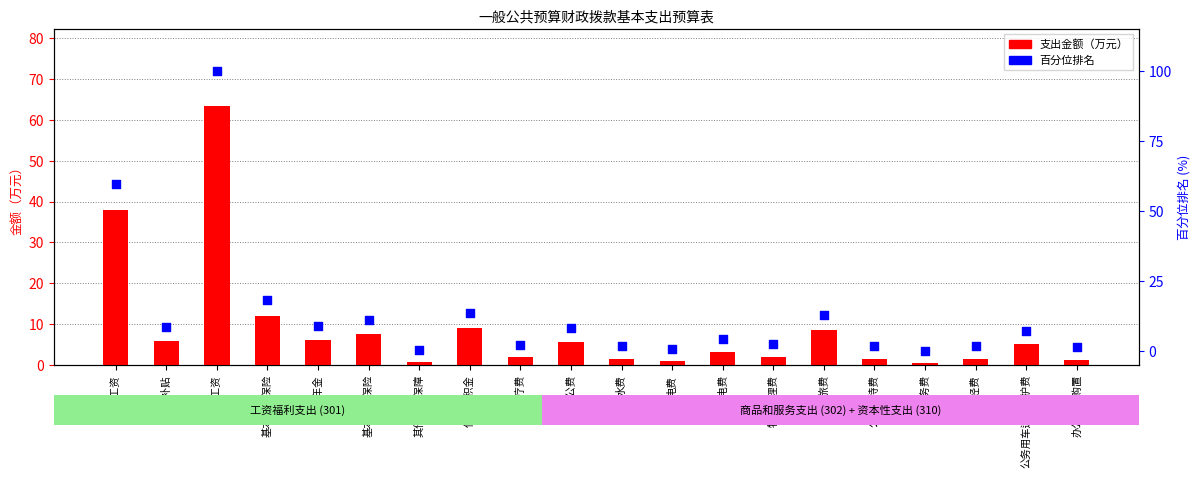

Which series reaches the maximum Y coordinate?

百分位排名